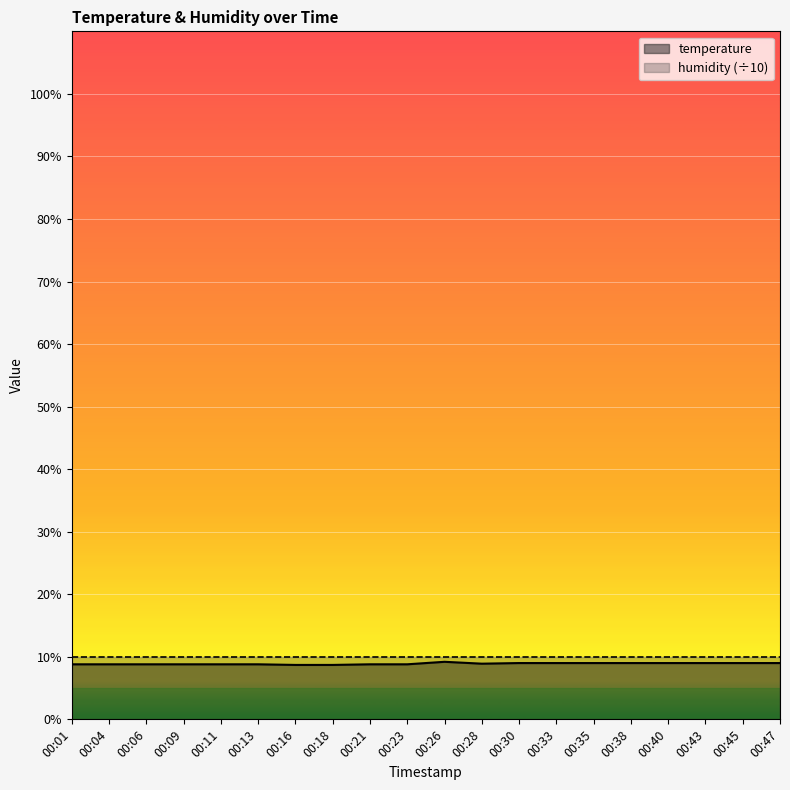

What is the average value?

8.9